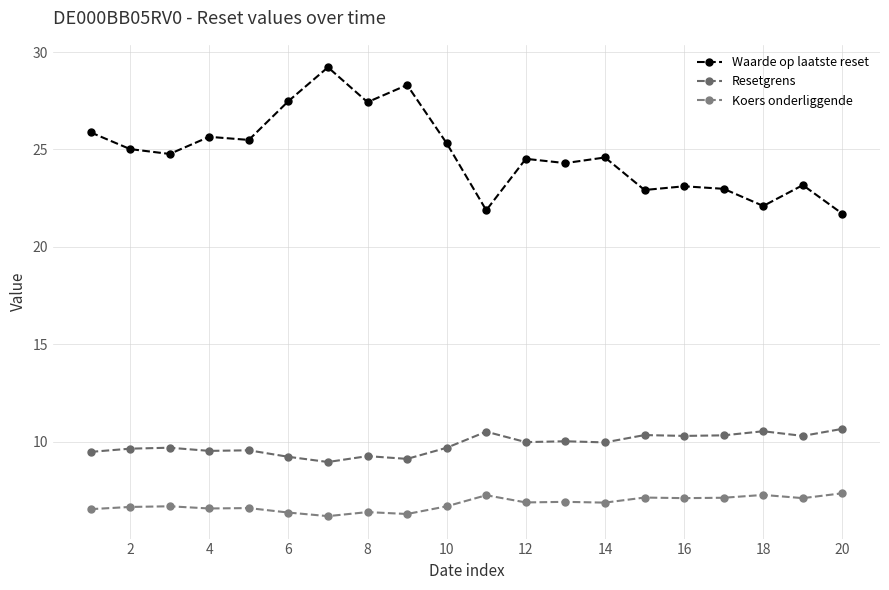

True or false: Waarde op laatste reset and Resetgrens intersect in this chart.

False